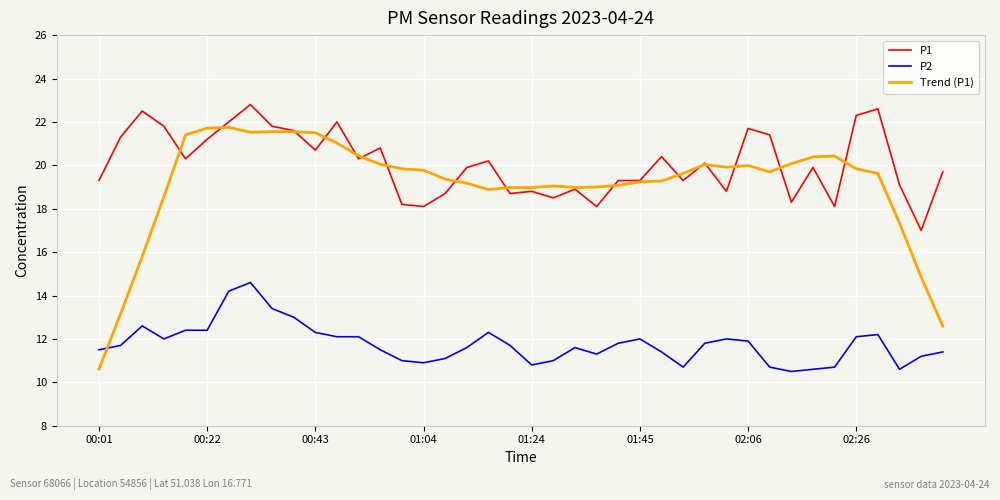

How many series are shown in this chart?

3